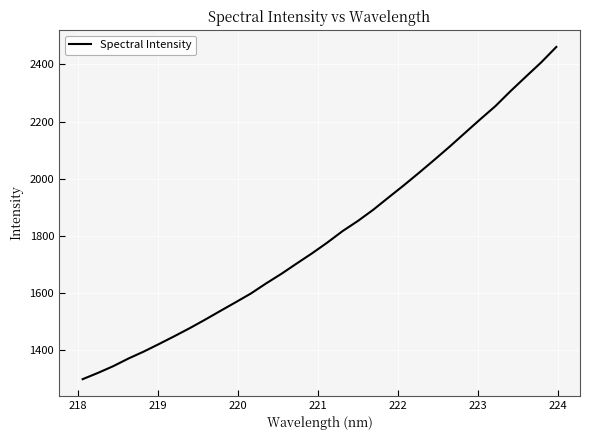

What is the difference between the maximum and minimum values?

1163.7